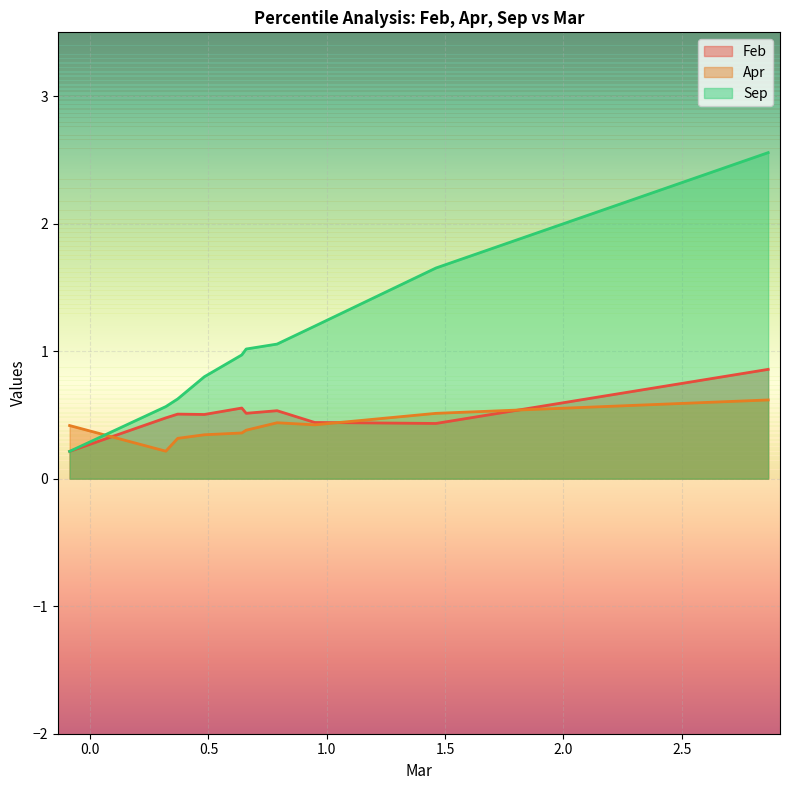

What is the difference between the maximum and minimum values in the Feb series?

0.6